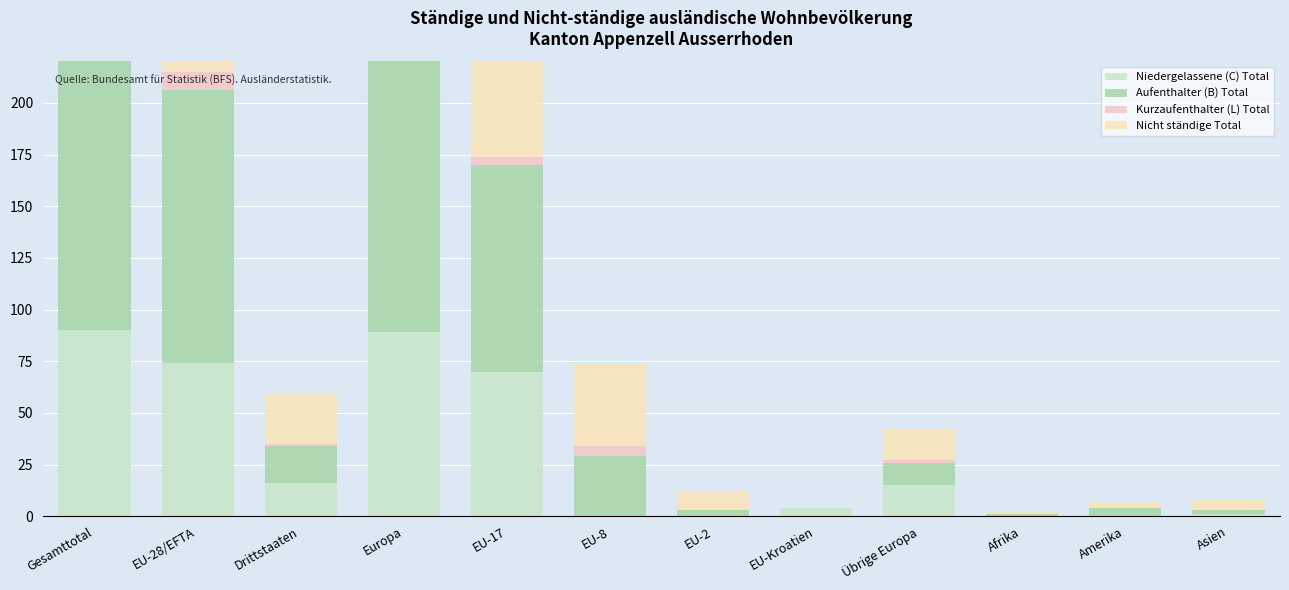

Does the chart contain any negative values?

No